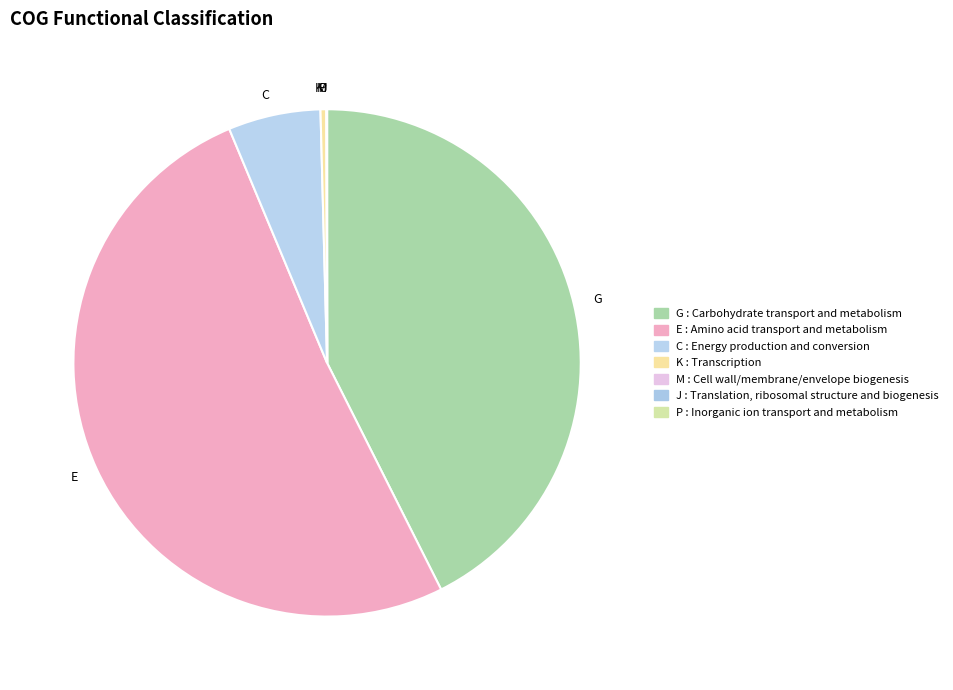

What is the largest slice in the pie chart?

E